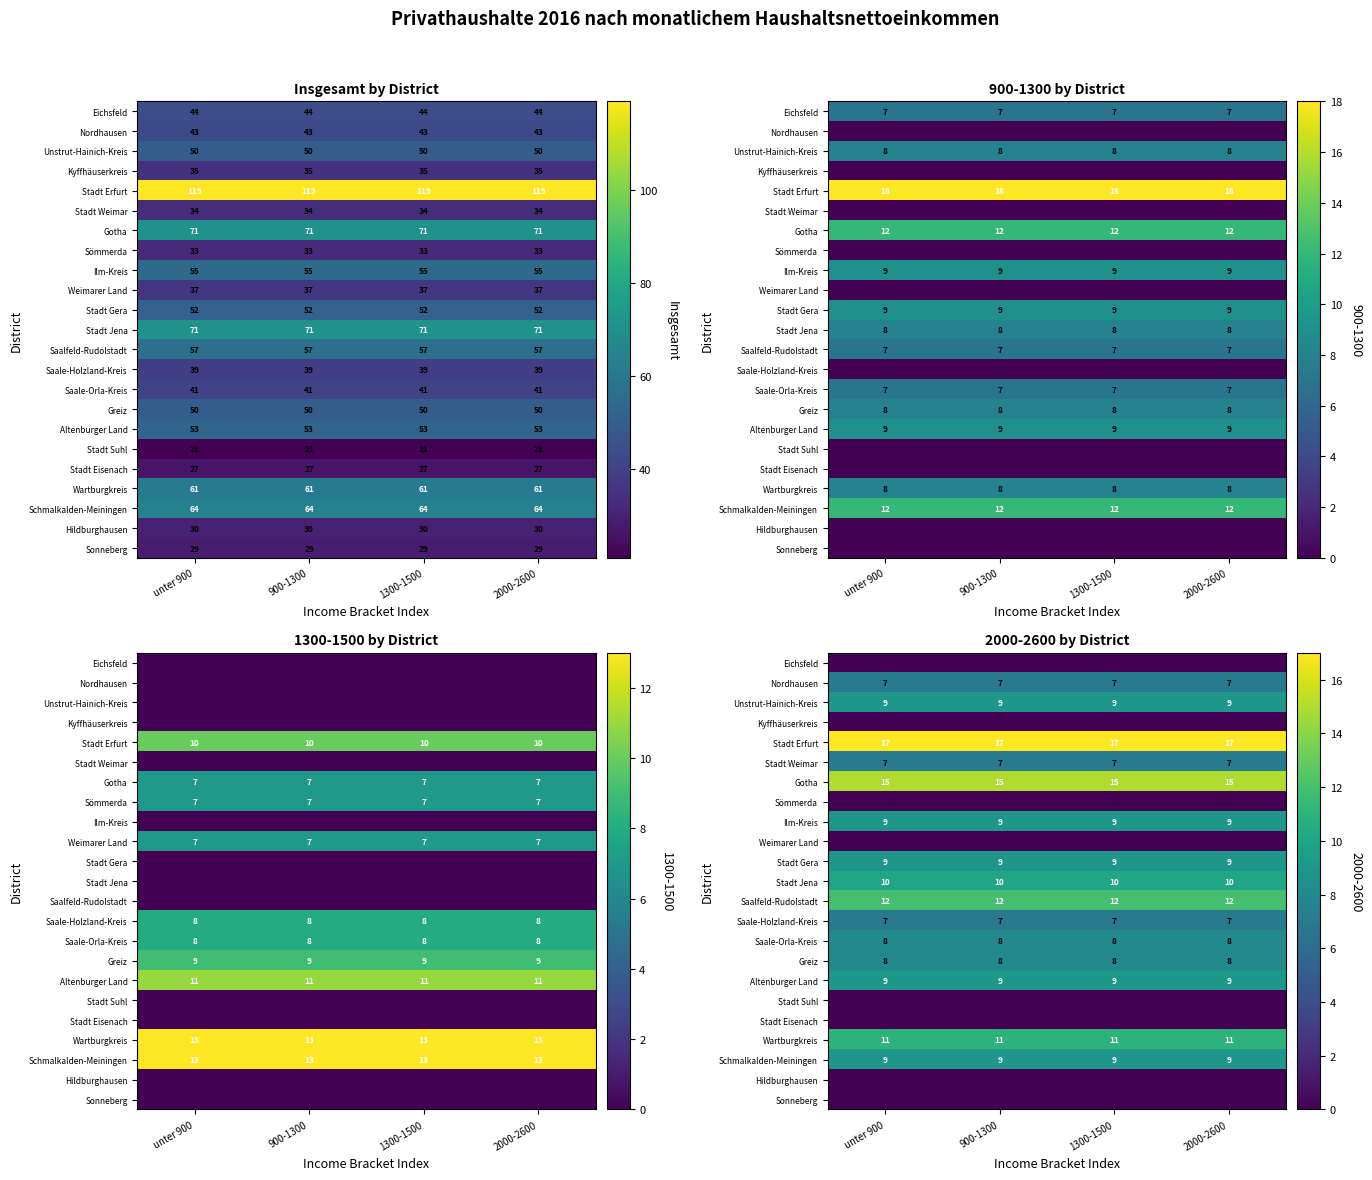

List the labels in order of Ilm-Kreis value, smallest first.

unter 900, 900-1300, 1300-1500, 2000-2600